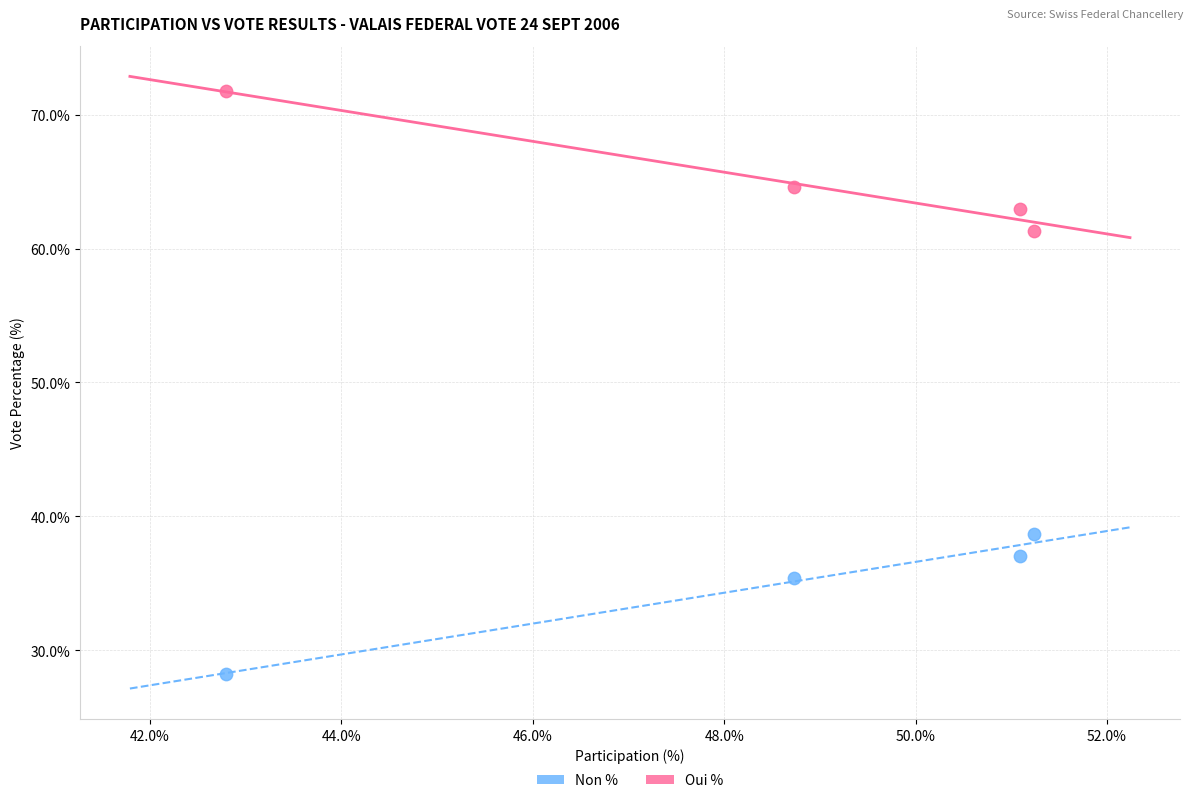

What is the X range (max minus min) for the scatter plot?

8.5